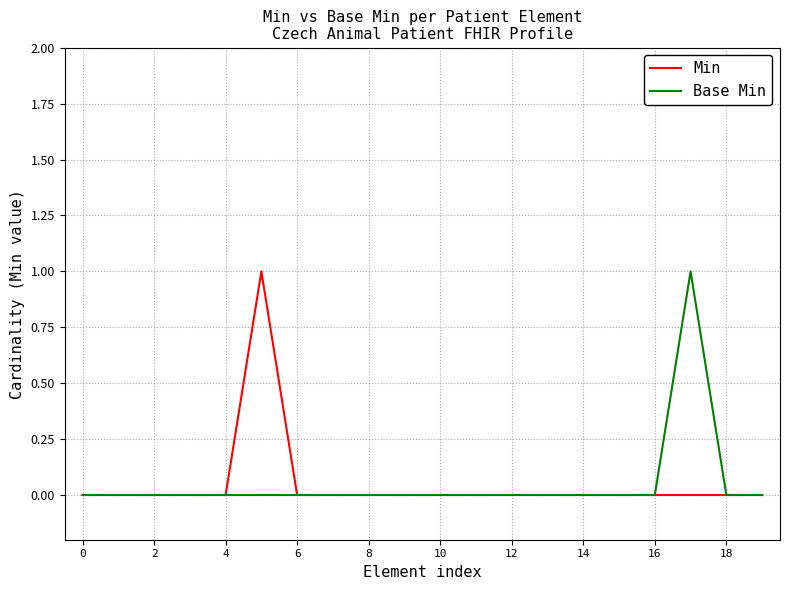

What is the sum of all Base Min values?

1